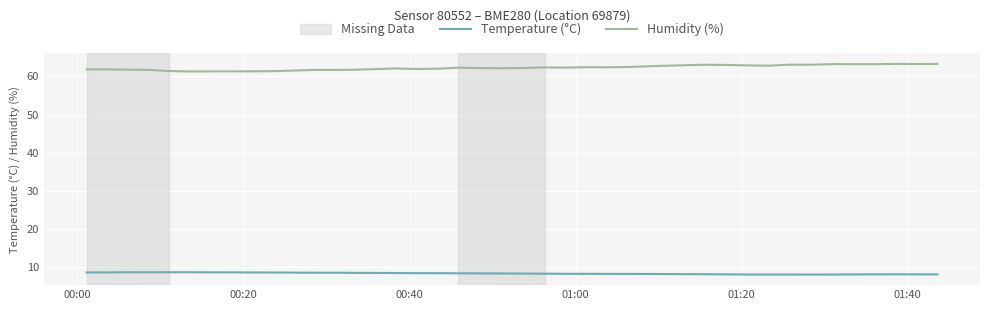

True or false: Humidity (%) and Temperature (°C) intersect in this chart.

False